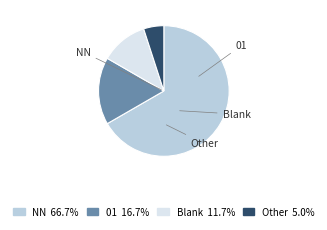

Is there a majority slice in this chart?

Yes